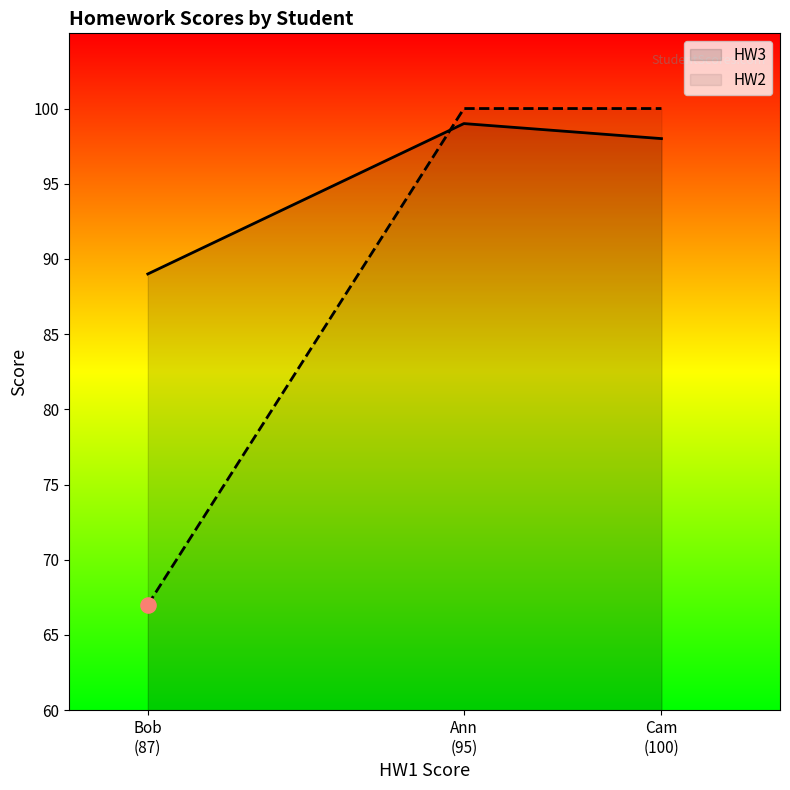

What are all the series names shown in the legend?

HW3, HW2